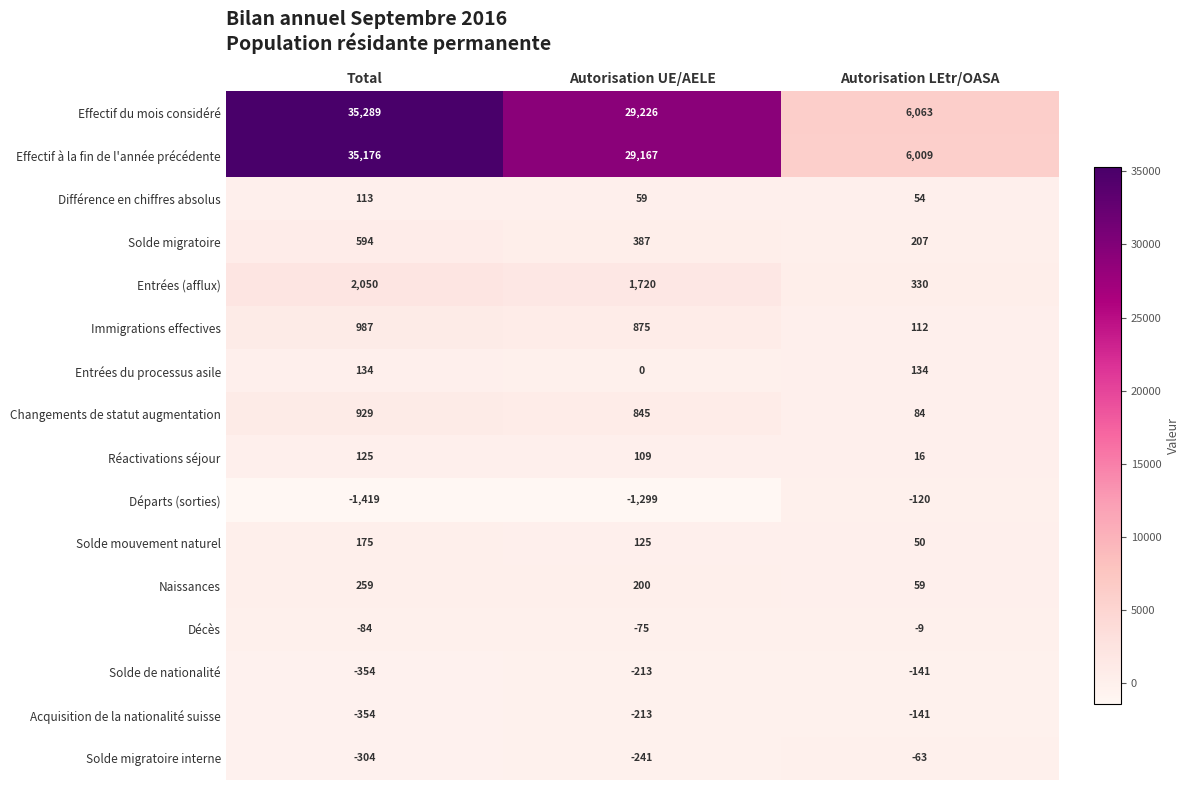

The Solde de nationalité series shows -141 at Autorisation LEtr/OASA. True or false?

True